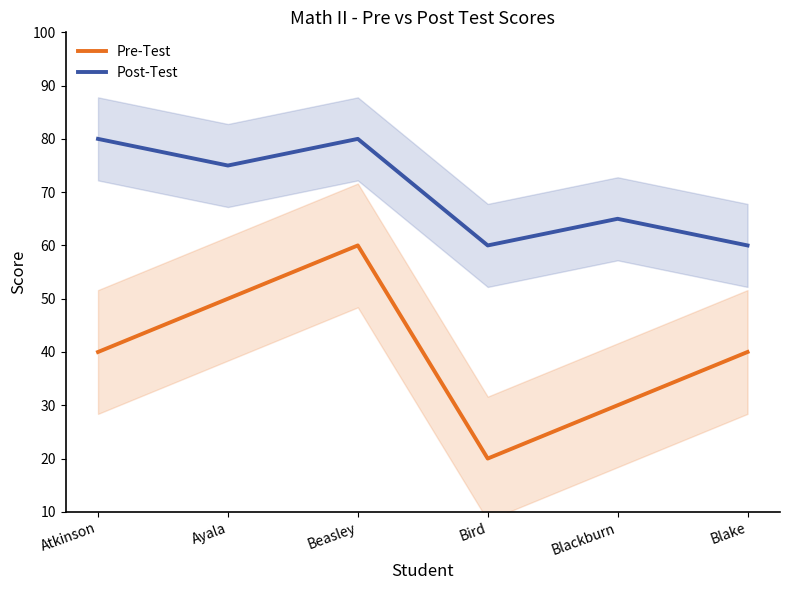

True or false: Pre-Test and Post-Test cross at least once.

False